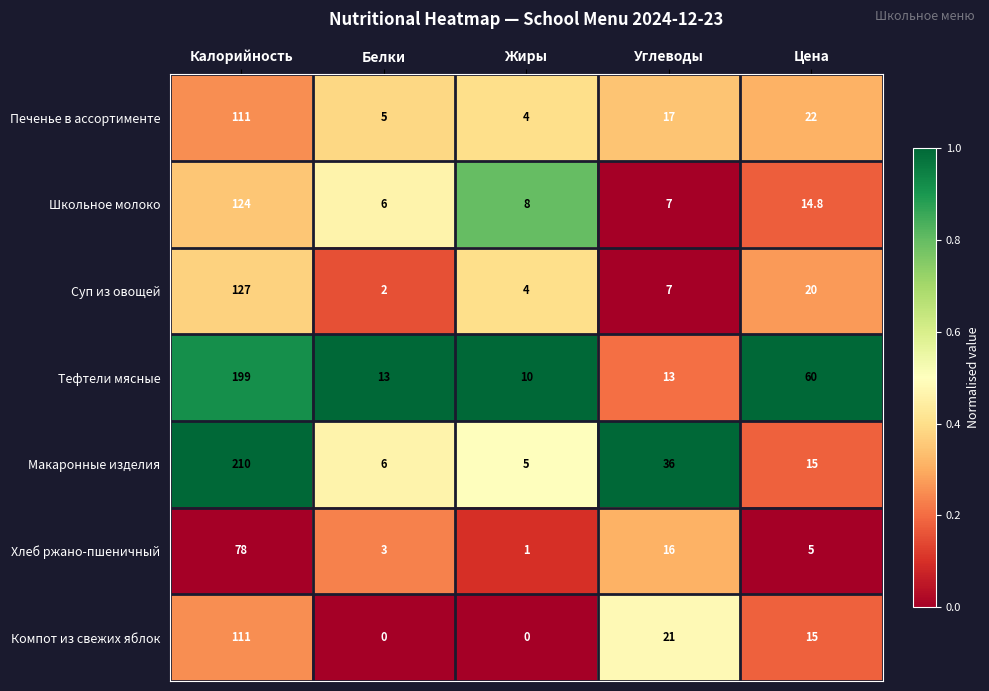

What is the sum of the Макаронные изделия values at Цена and Калорийность?

225.0